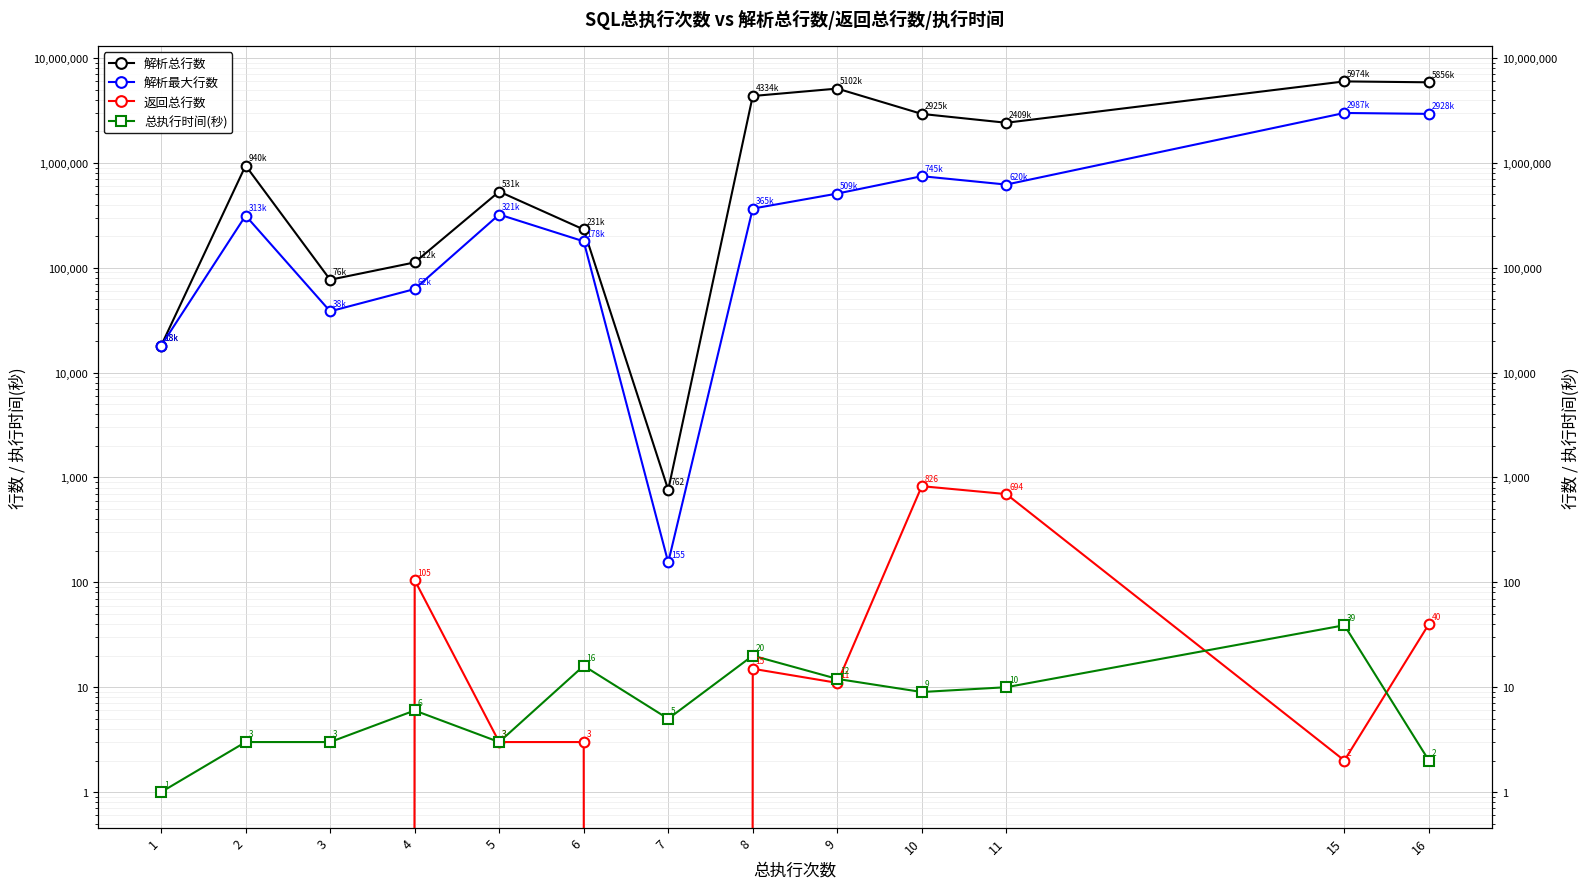

How many categories are shown in the chart?

13